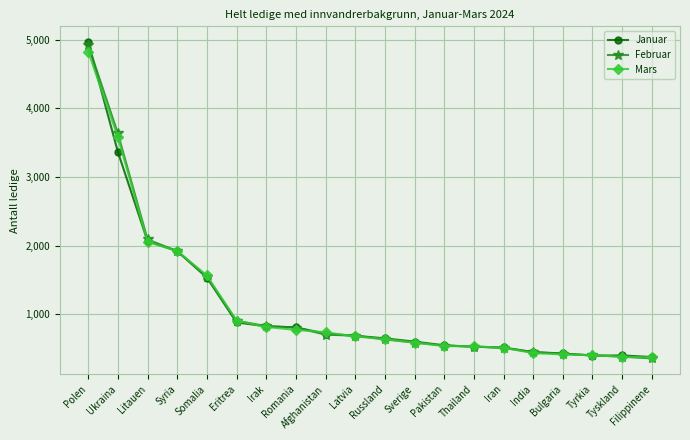

At which label is Januar closest to 2669?

Litauen